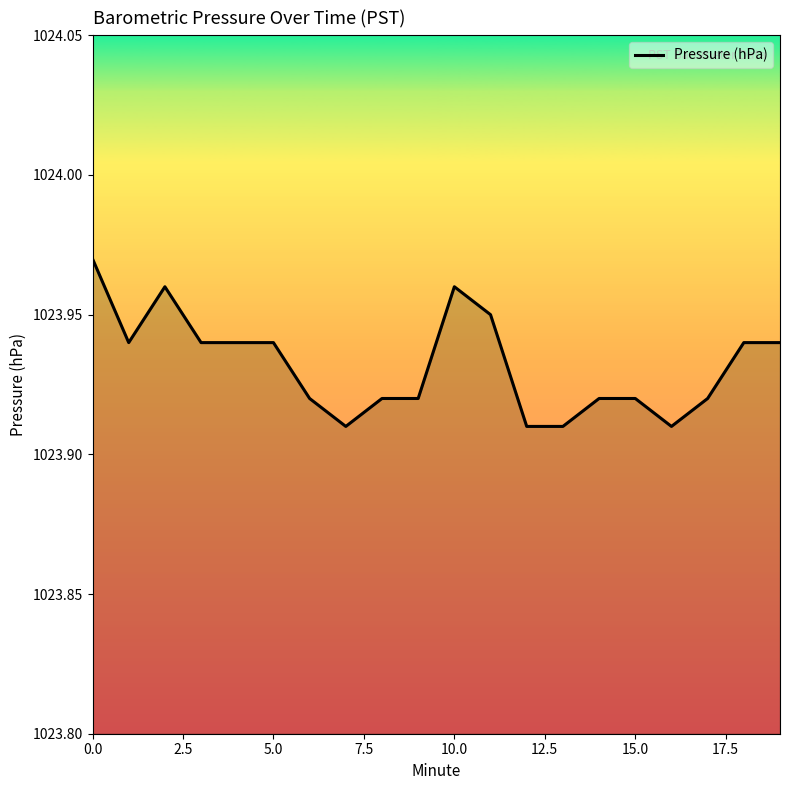

Is this an area chart (filled region under the line)?

No